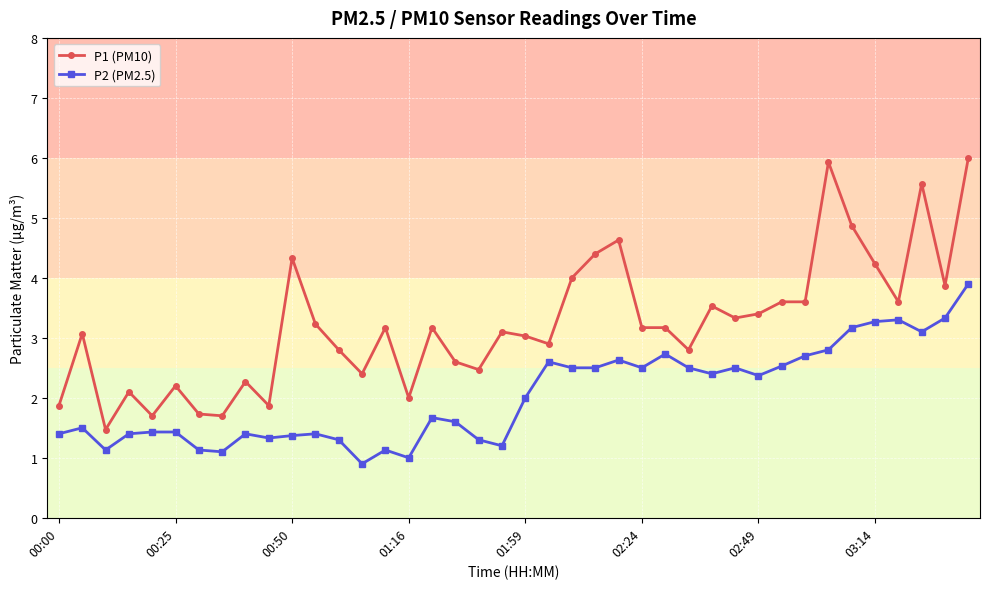

Which series has the widest spread of values?

P1 (PM10)